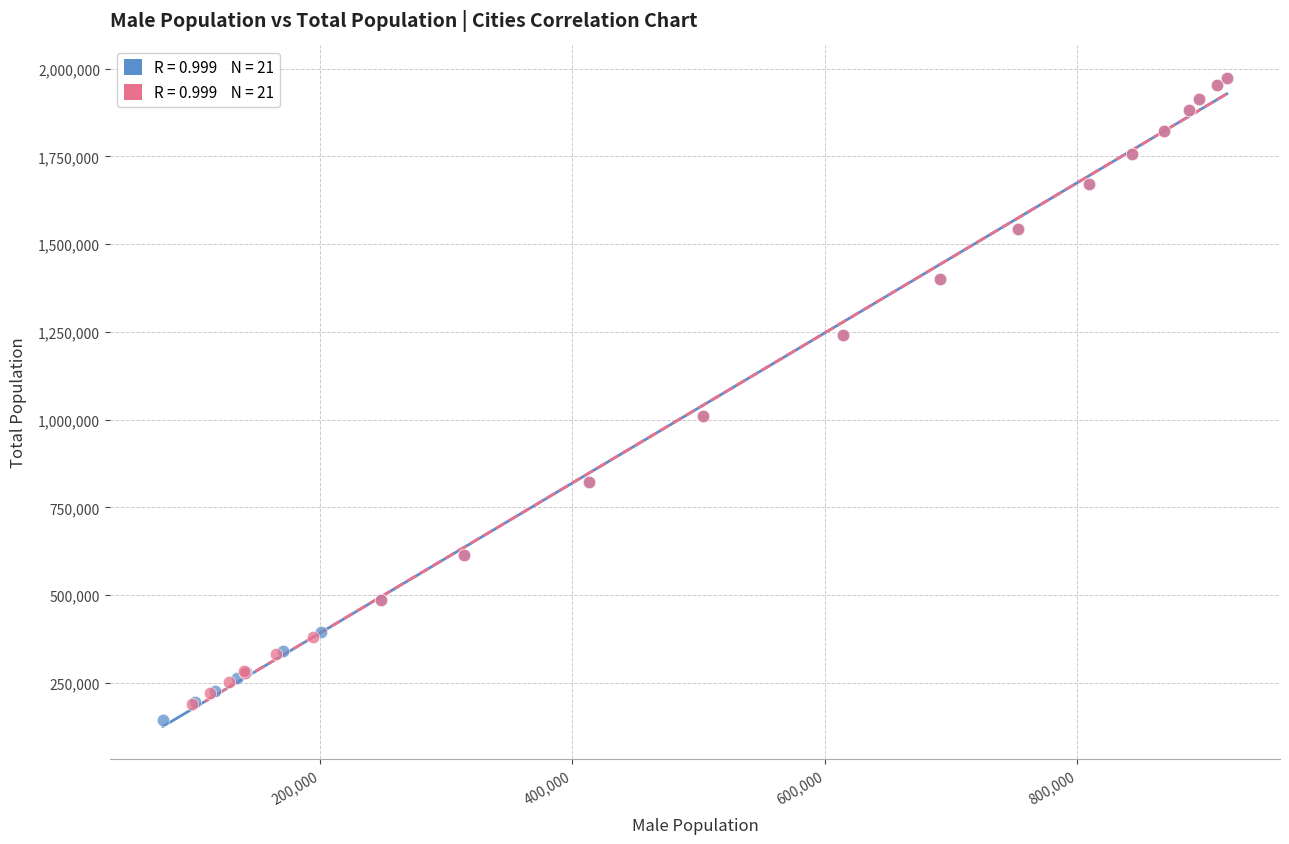

Which series has the largest Y range (max minus min)?

札幌市